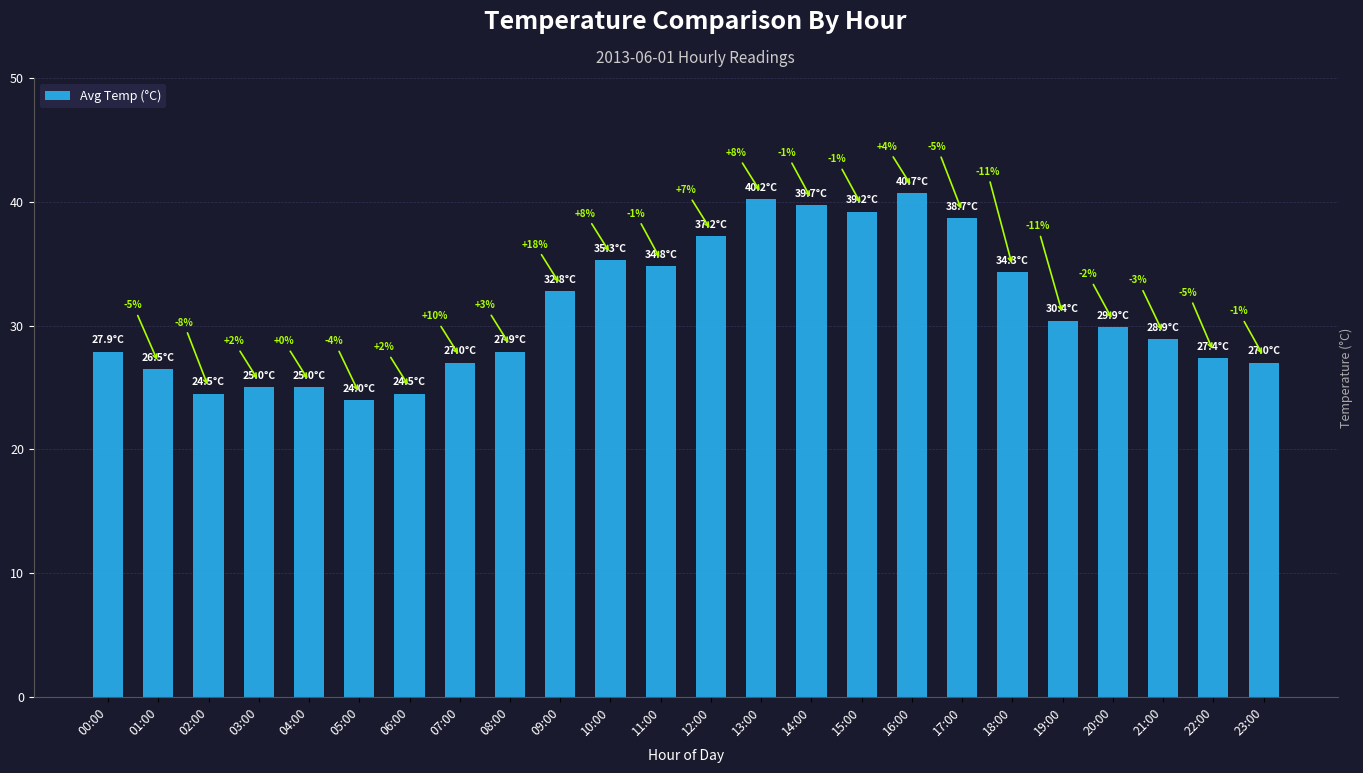

What is the label of the 17th bar from the right?

07:00